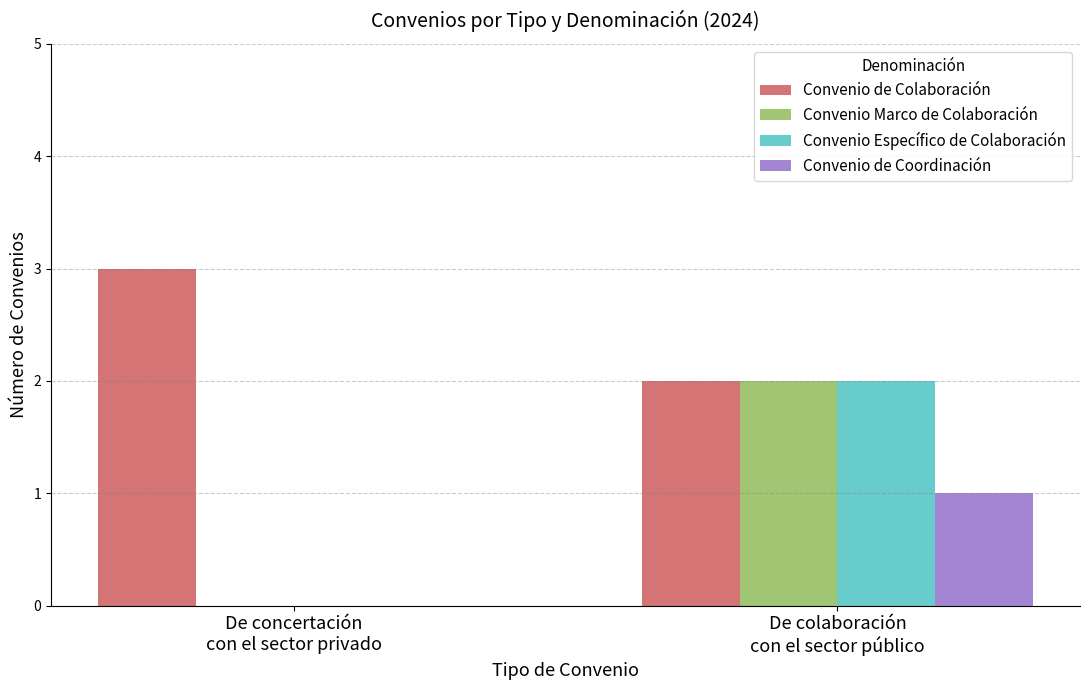

Reading right to left, list all the values displayed in this chart.

Convenio de Colaboración: De colaboración
con el sector público=2	De concertación
con el sector privado=3
Convenio Marco de Colaboración: De colaboración
con el sector público=2	De concertación
con el sector privado=0
Convenio Específico de Colaboración: De colaboración
con el sector público=2	De concertación
con el sector privado=0
Convenio de Coordinación: De colaboración
con el sector público=1	De concertación
con el sector privado=0